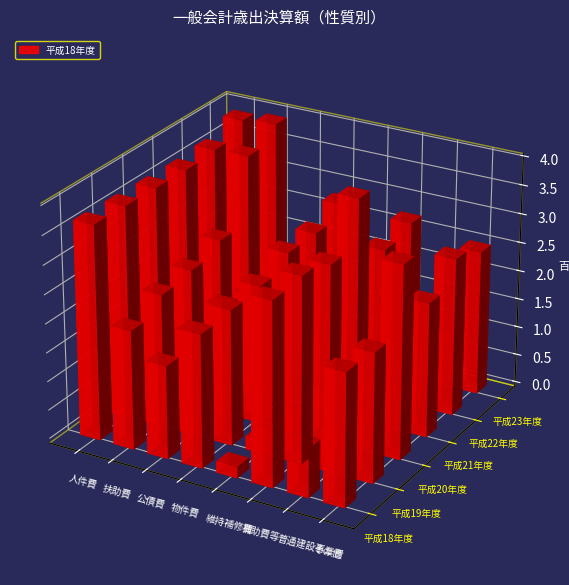

Between 人件費 and その他, which series saw the biggest shift?

平成19年度